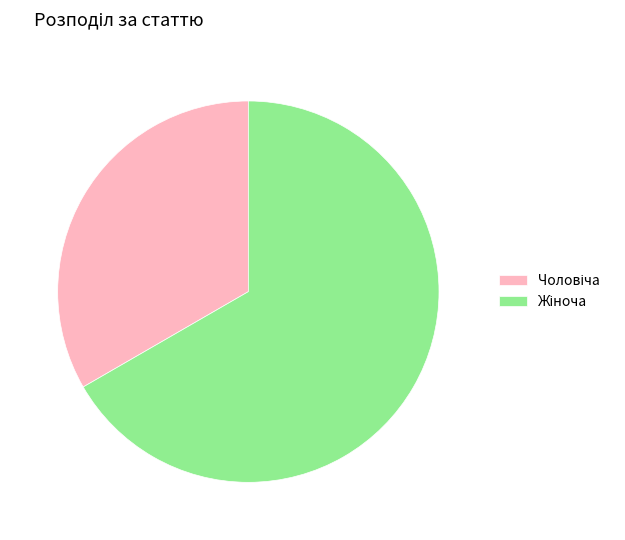

Count the number of slices in the pie.

2